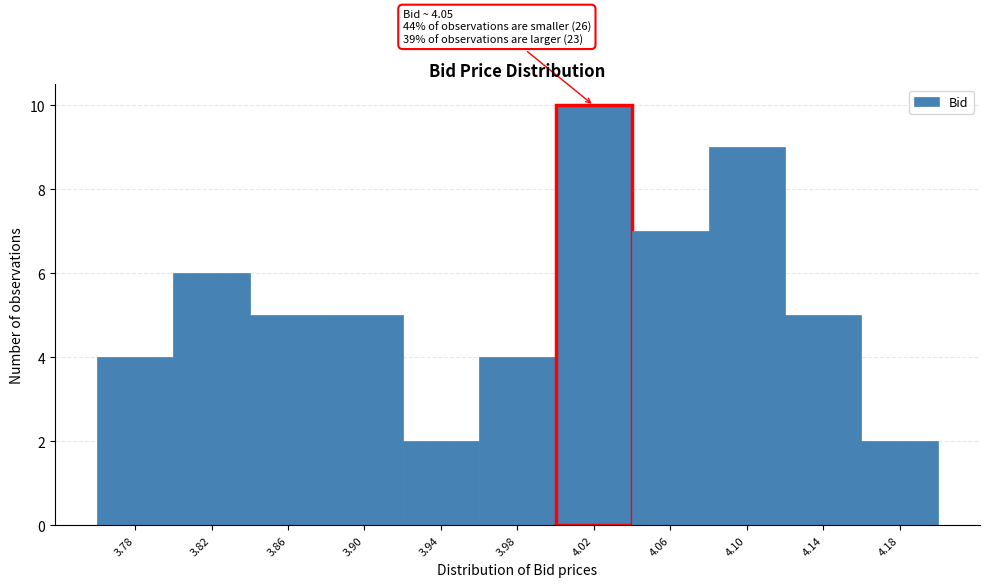

Reading right to left, what are all the values shown in this chart?

2	5	9	7	10	4	2	5	5	6	4